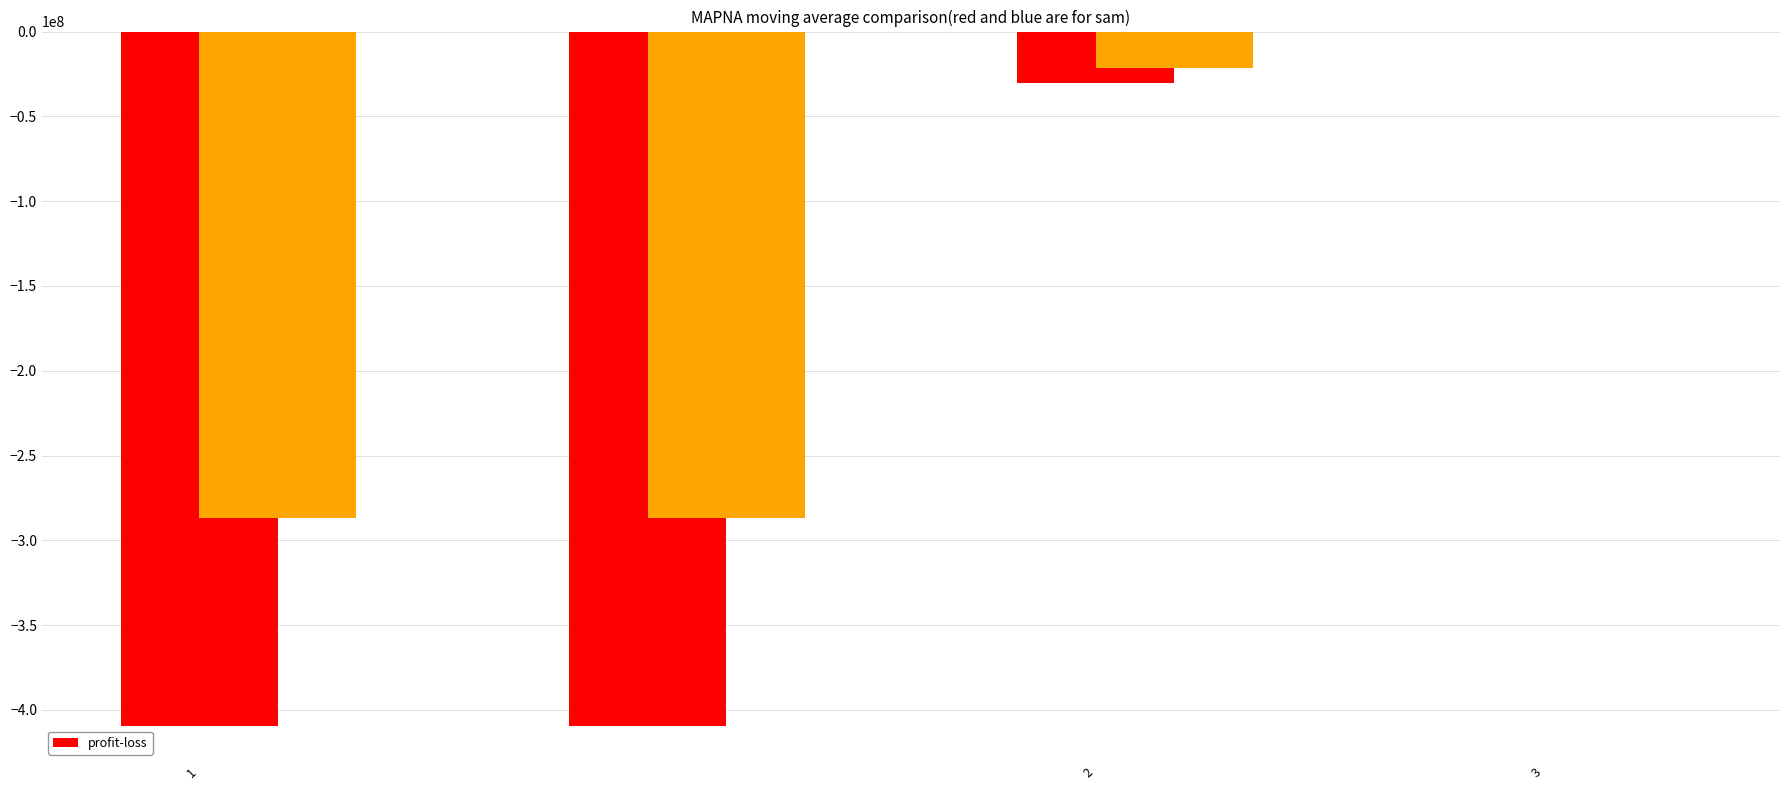

What is the difference between the maximum and second lowest values?

409283009